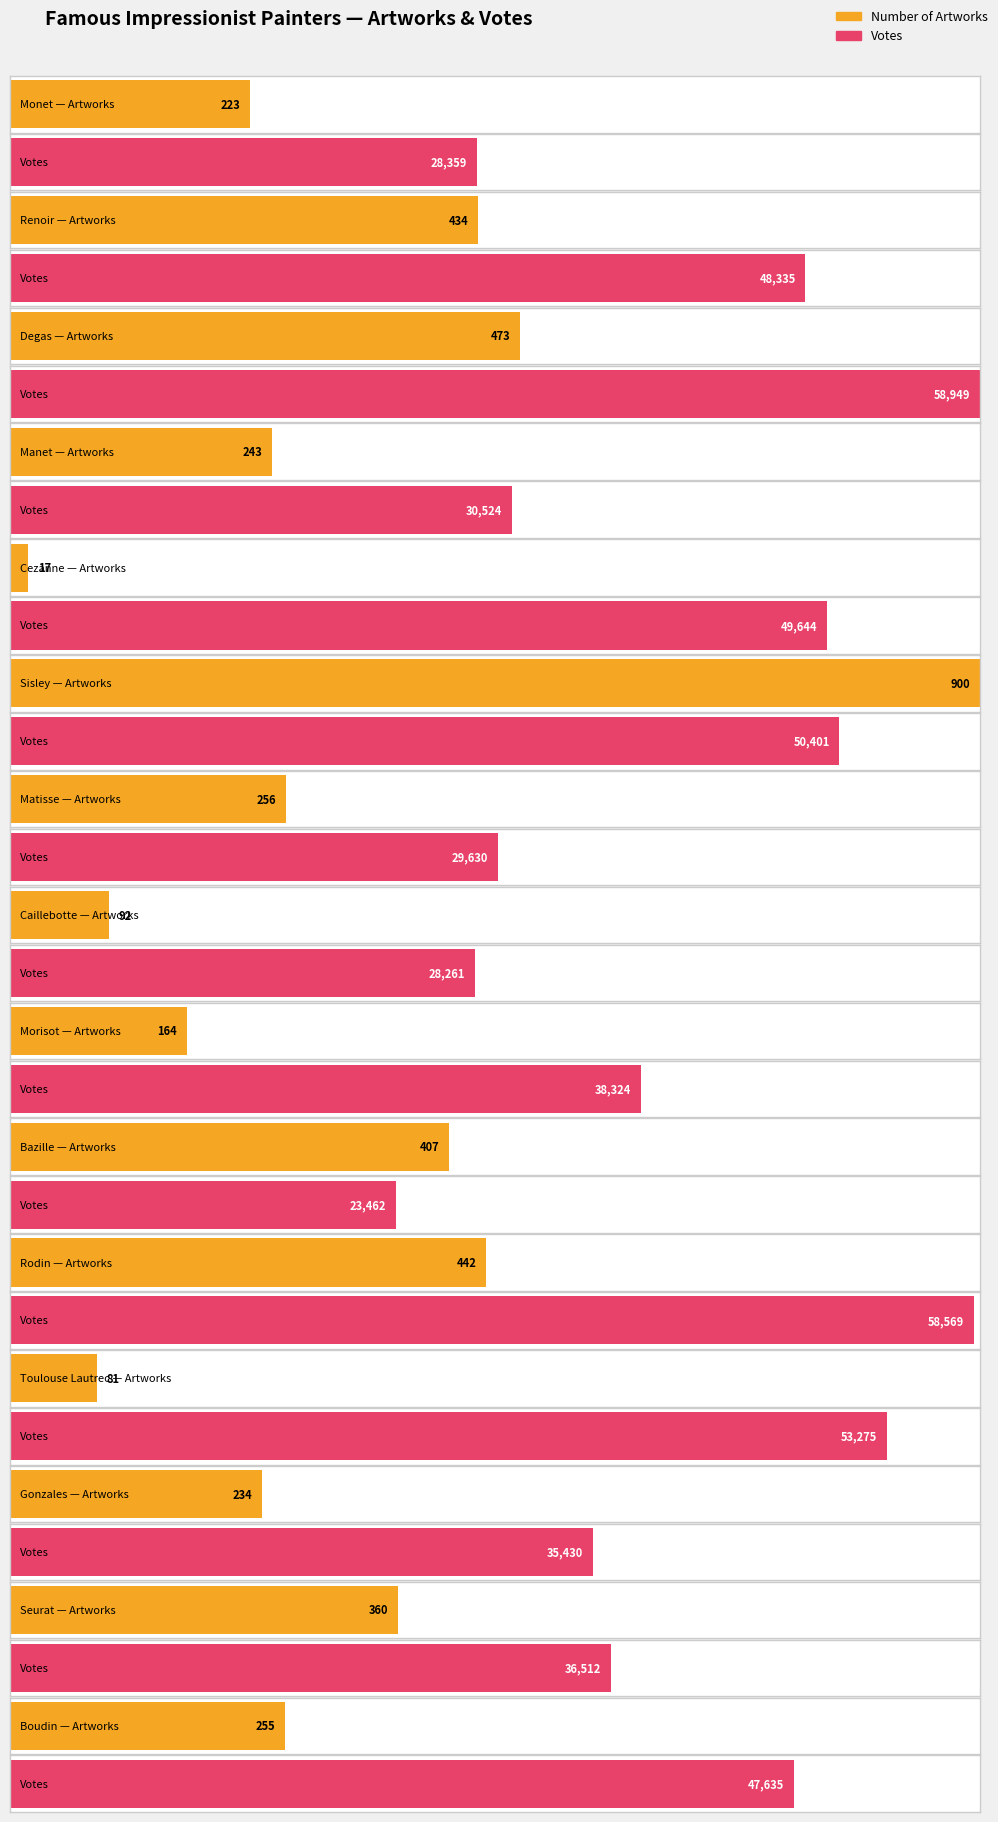

What value does the Votes series have at Rodin, to the nearest 100?

58600